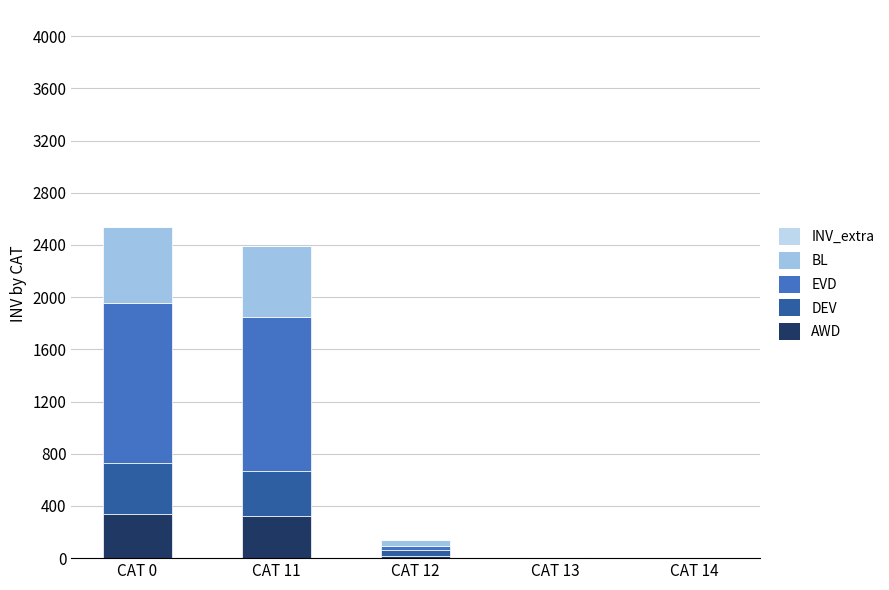

What is the value of the BL bar at the 3rd from the left?

42